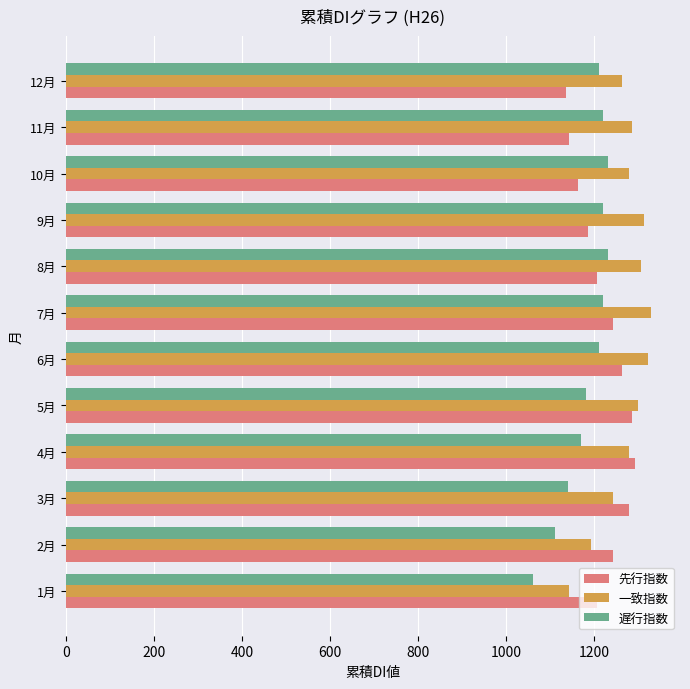

The value of 遅行指数 at 3月 is 1140.0. True or false?

True